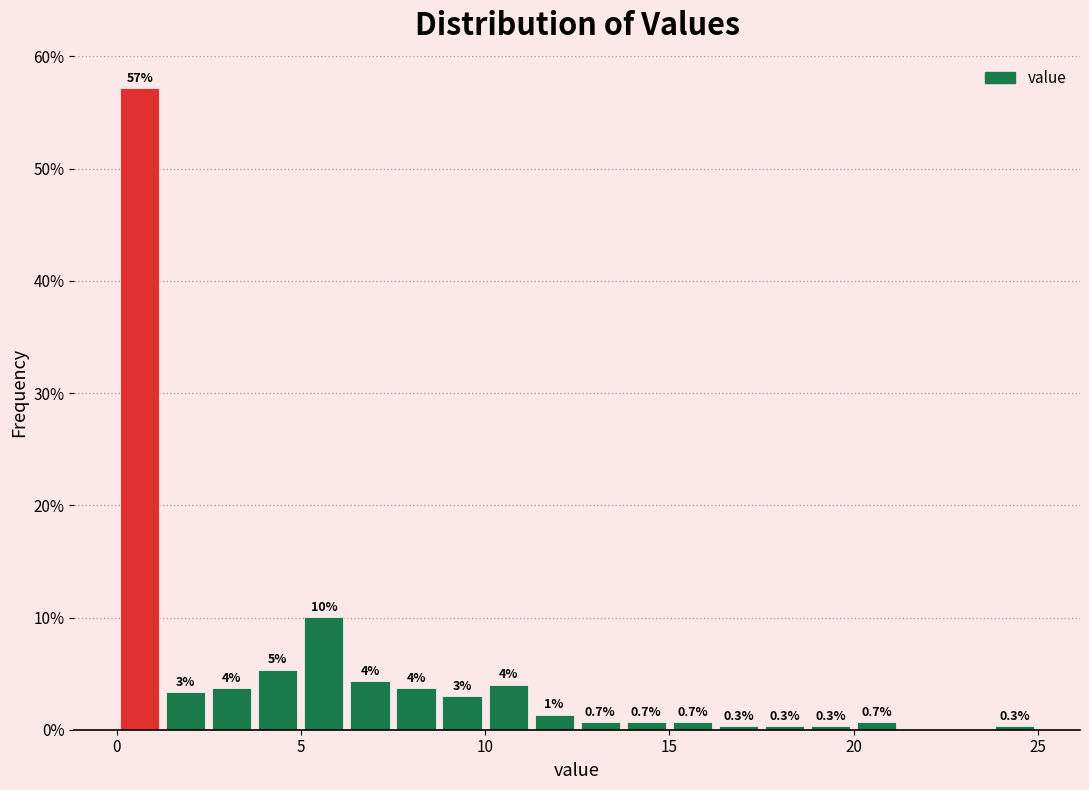

Around what value on the x-axis is the tallest bar? Give the approximate position of its centre, as read against the axis.

0.5